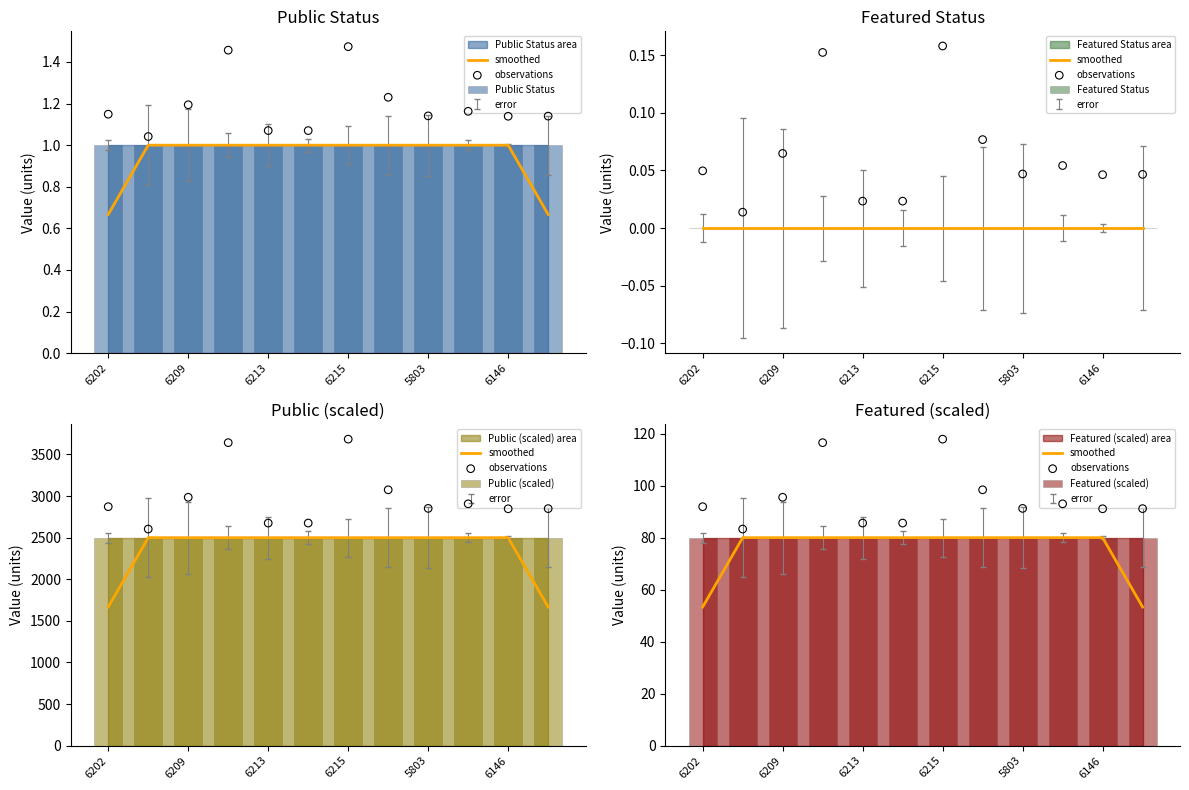

Which series contains the lowest Y value?

Featured Status